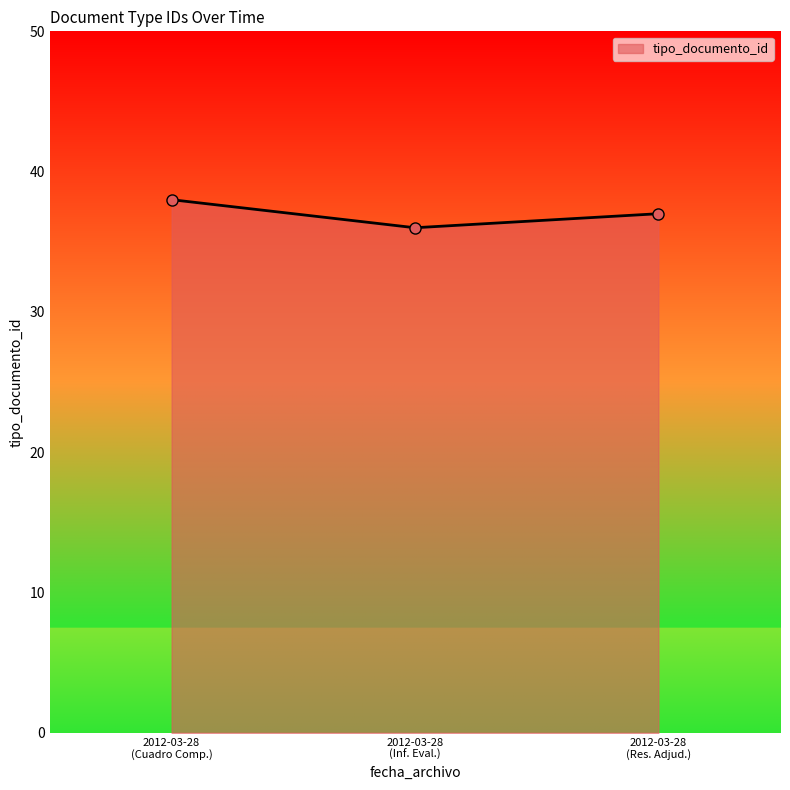

What is the sum of all values?

111